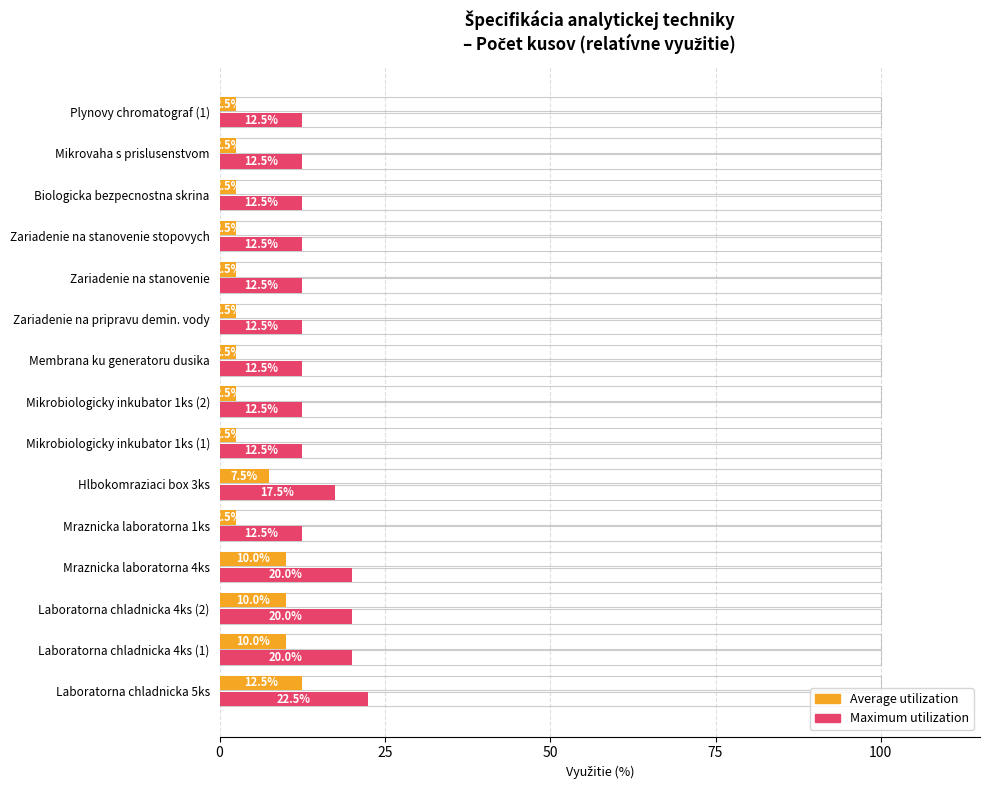

What are all the series names shown in the legend?

Average utilization, Maximum utilization